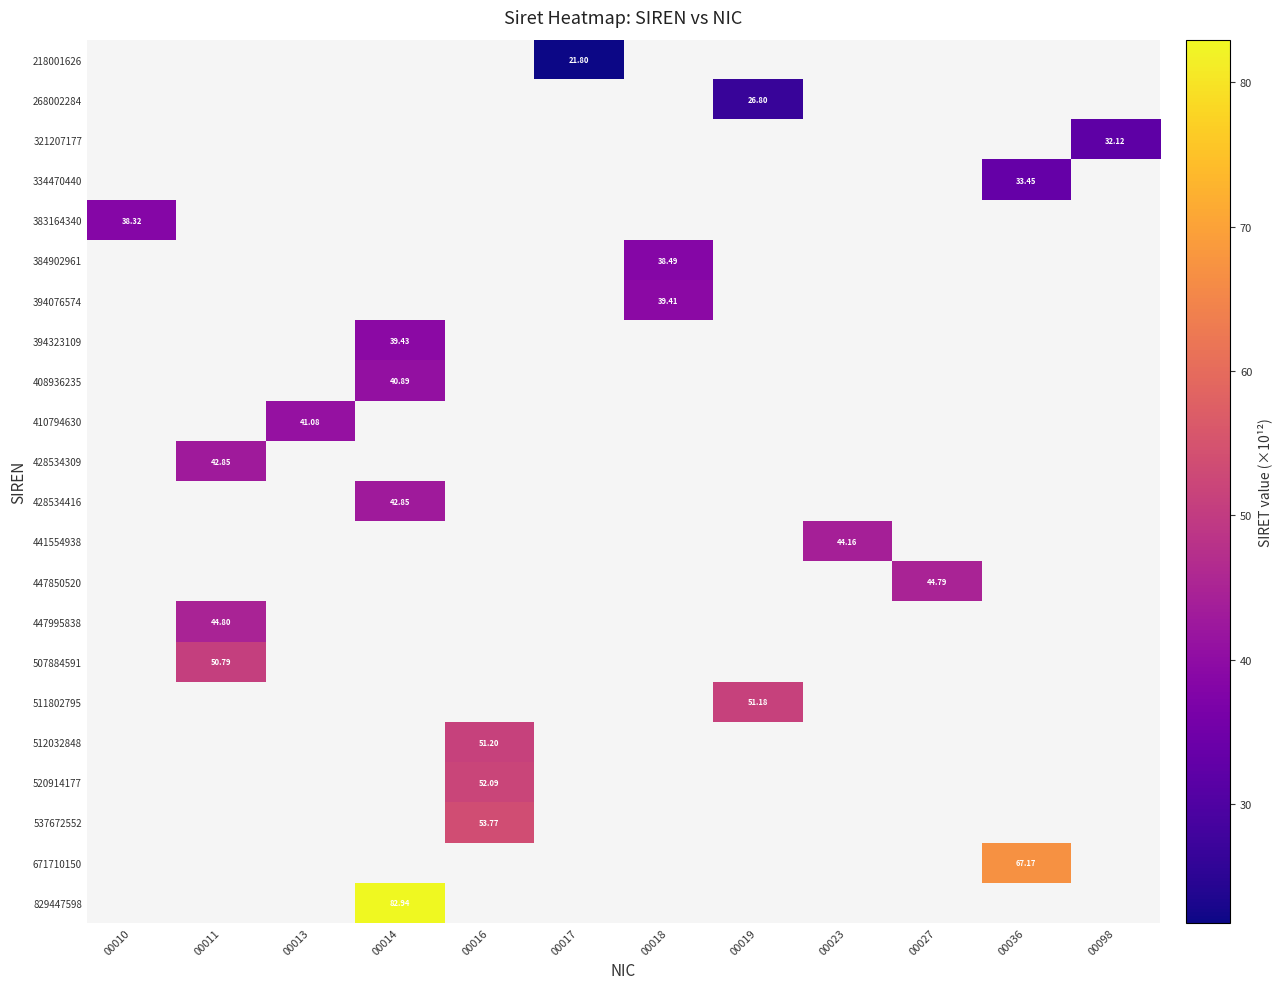

Is the value of 394323109 at 00014 greater than the value of 447995838 at 00016?

Yes